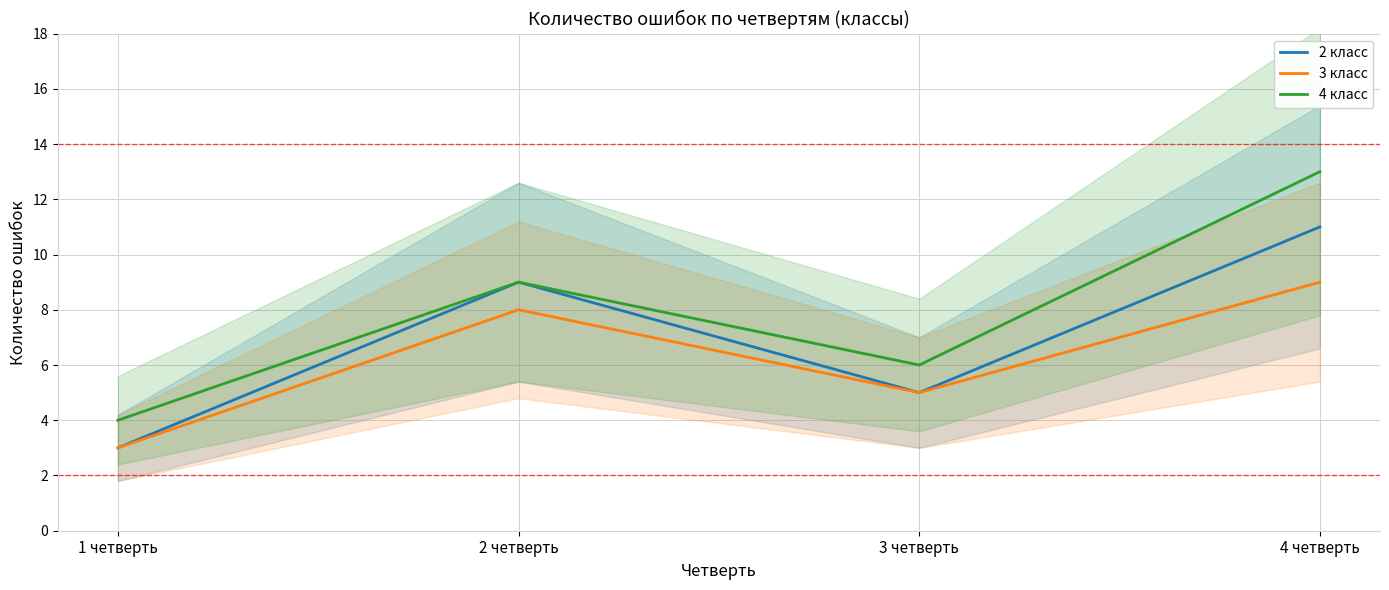

At which category does 3 класс reach its first local valley?

3 четверть